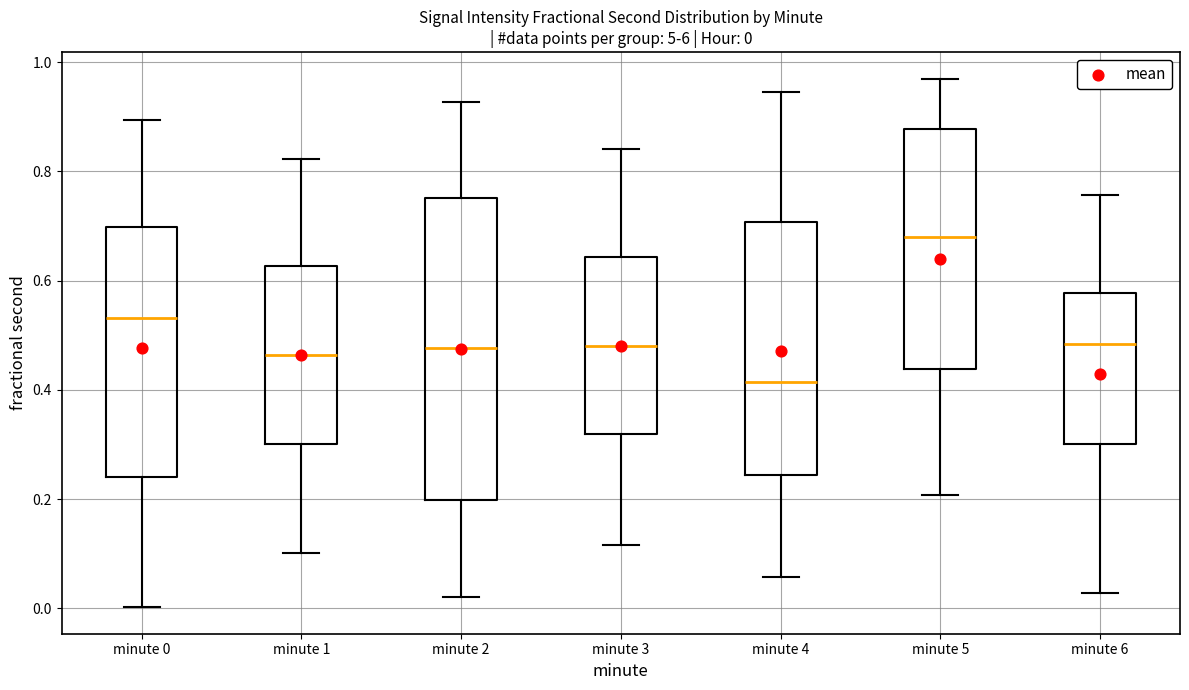

Comparing the boxes themselves (not the whiskers), which one is the tallest?

minute 2